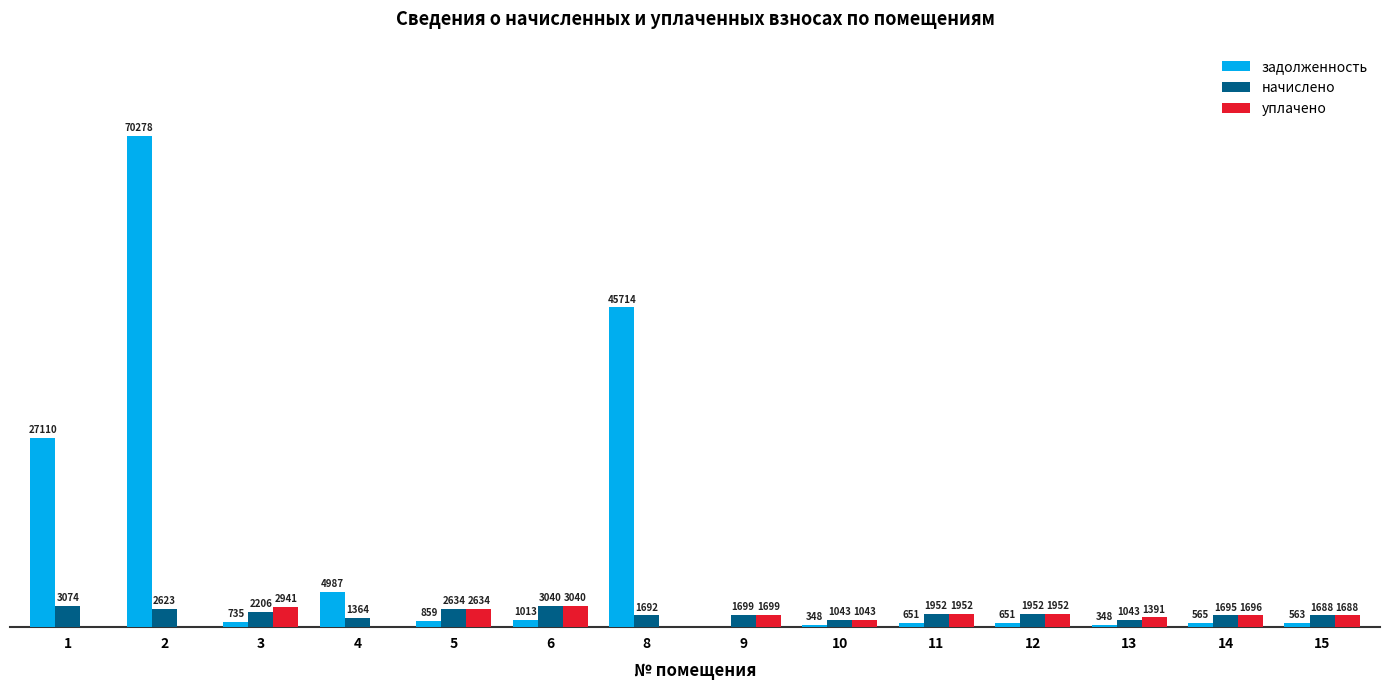

Is the value of уплачено at 4 greater than the value of задолженность at 15?

No